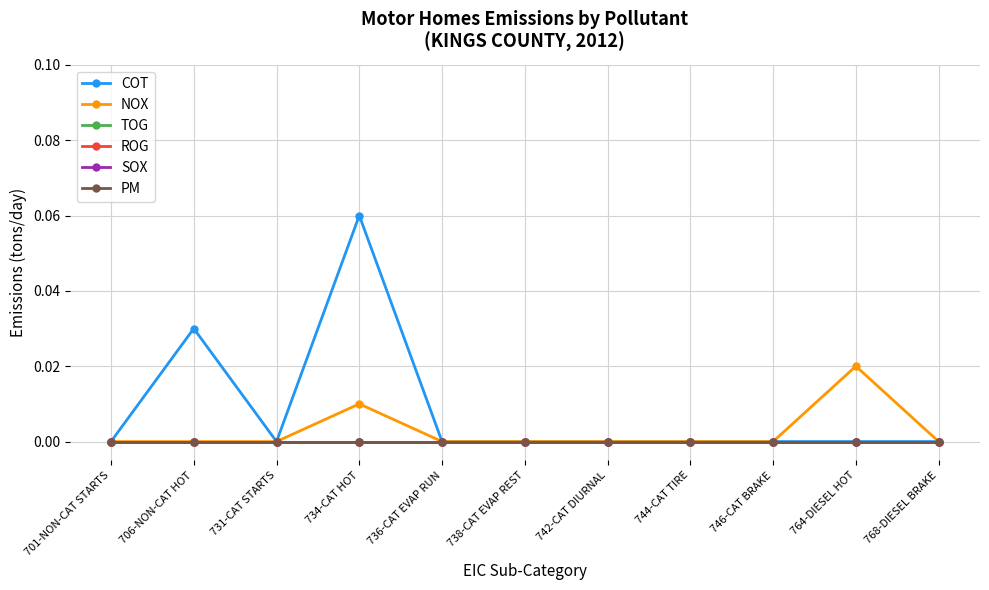

Is this an area chart (filled region under the line)?

No